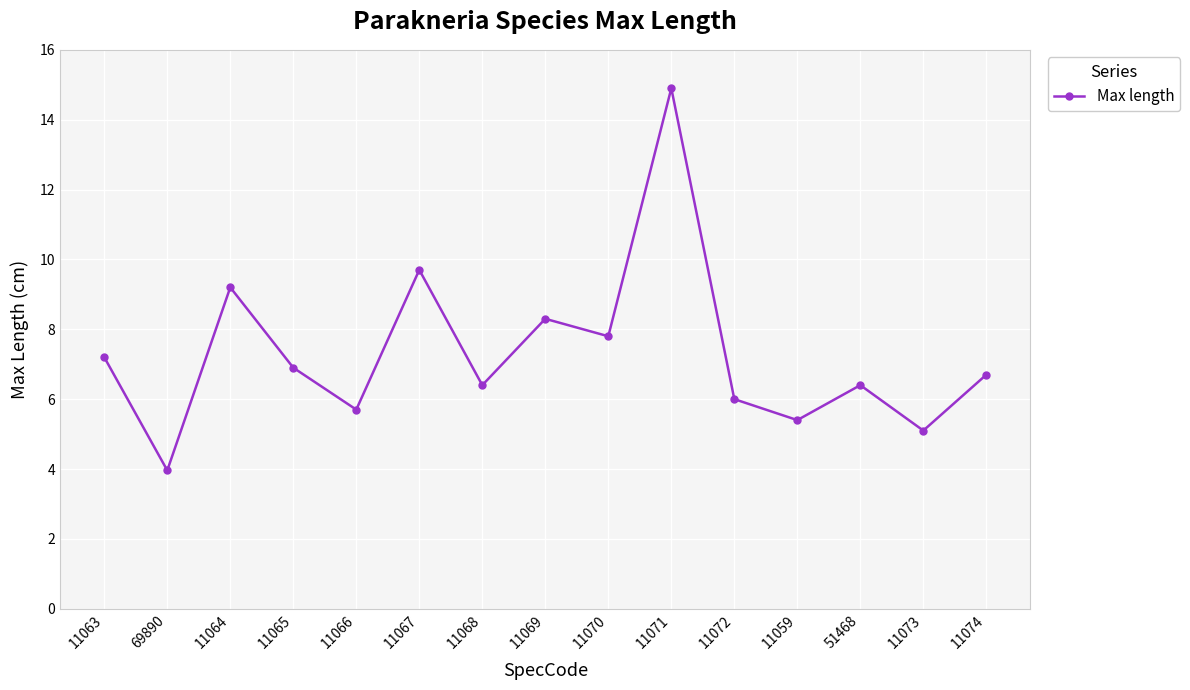

How many lines are shown in the chart?

1